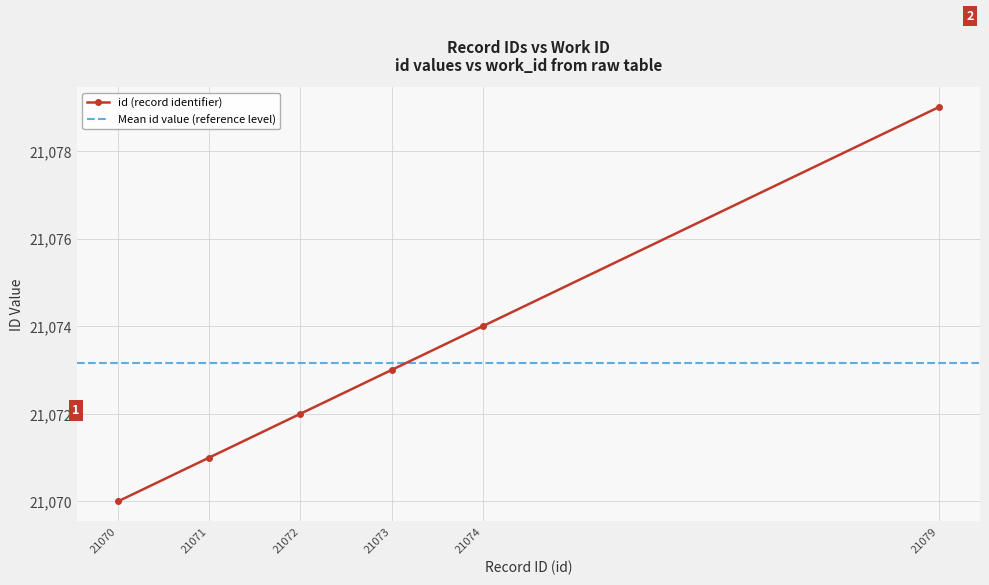

What is the value of the id (record identifier) point at the 6th from the left?

21079